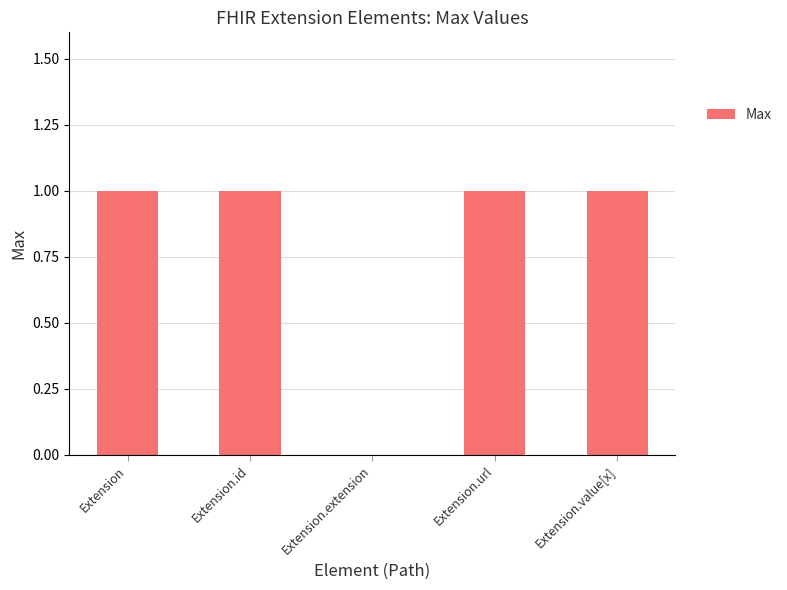

Approximately how many times larger is the value at Extension.url compared to Extension.id?

1.0